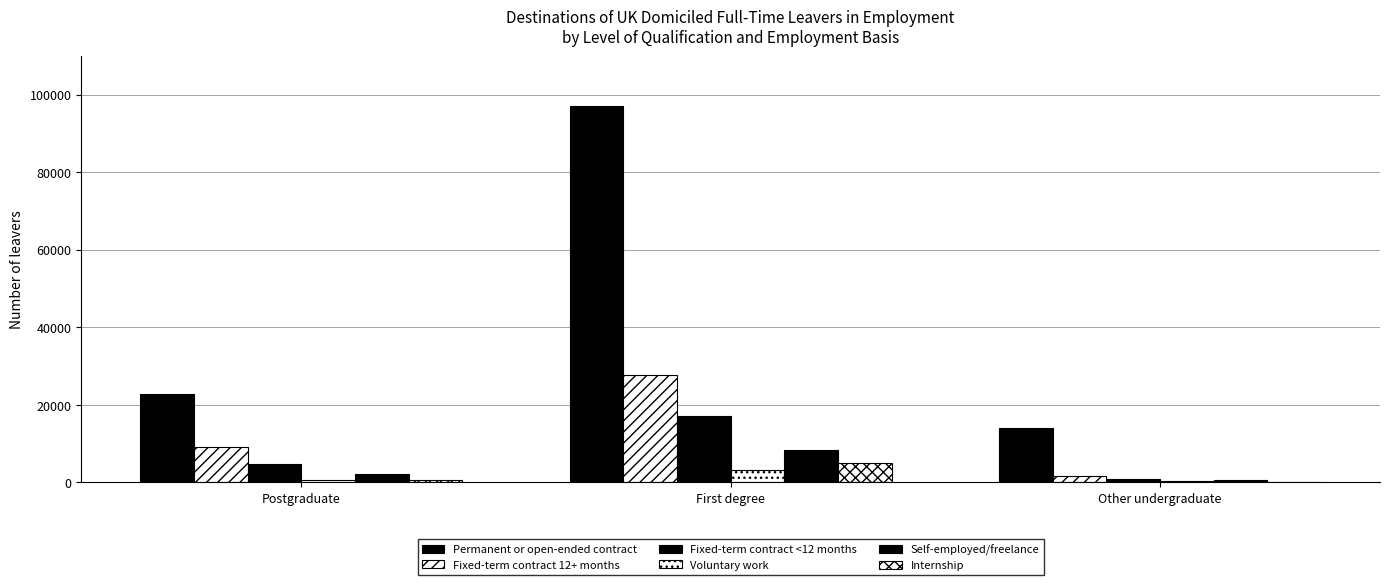

How many series are shown in this chart?

6